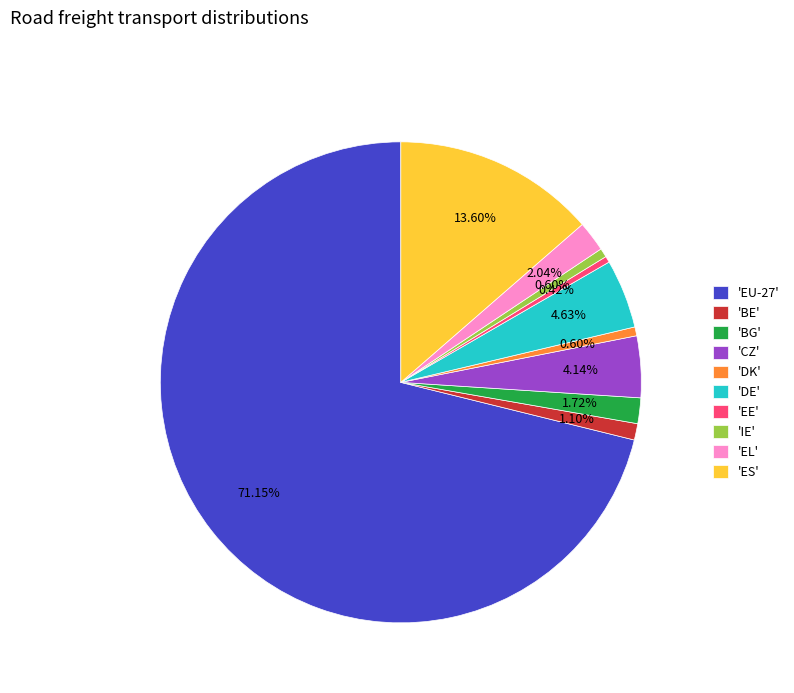

Count the number of slices in the pie.

10